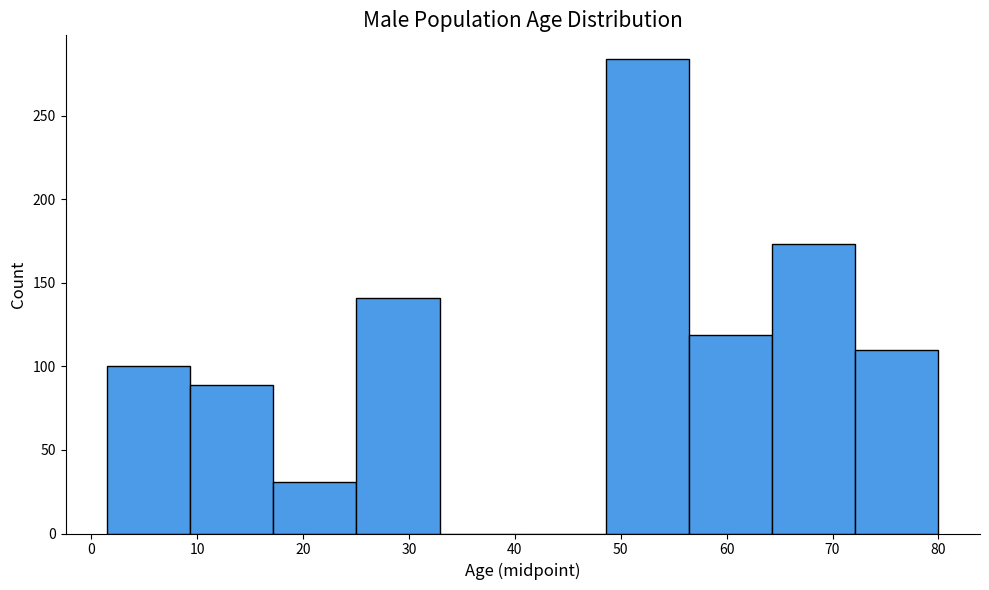

Reading left to right, list every bar in this chart as the range it spans on the x-axis followed by its height. Neither the bar edges nor the heights are printed on the chart, so give them approximately, as read against the axes.

2 to 9: 100
9 to 17: 90
17 to 25: 30
25 to 33: 140
33 to 41: 0
41 to 49: 0
49 to 56: 285
56 to 64: 120
64 to 72: 175
72 to 80: 110